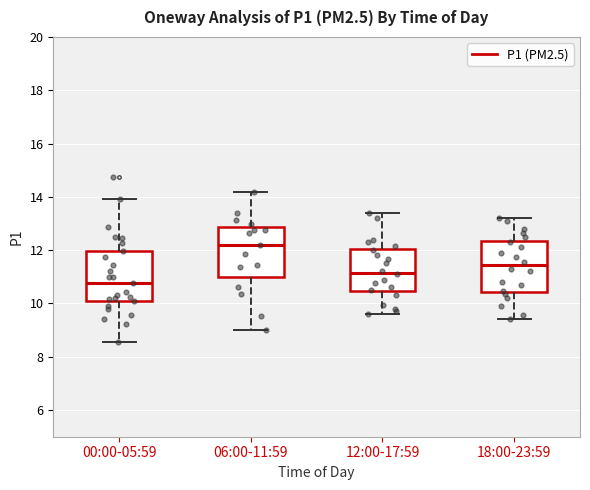

Reading left to right, transcribe this box plot: for each box, give where its median line is, the range the box spans, and where its two whiskers end, as read against the y-axis. The values are not printed on the chart, so give them approximately, as read against the axis.

00:00-05:59: median 10.8, box 10.2 to 12.0, whiskers 8.6 to 14.0
06:00-11:59: median 12.2, box 11.0 to 12.8, whiskers 9.0 to 14.2
12:00-17:59: median 11.2, box 10.4 to 12.0, whiskers 9.6 to 13.4
18:00-23:59: median 11.4, box 10.4 to 12.4, whiskers 9.4 to 13.2